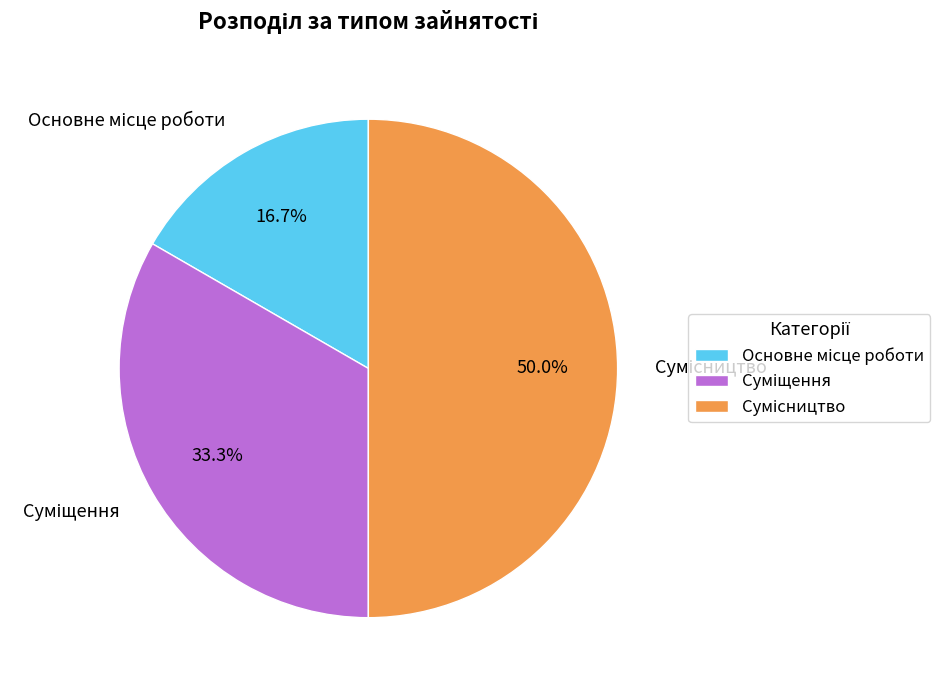

Rank the categories by value from lowest to highest.

Основне місце роботи, Суміщення, Сумісництво